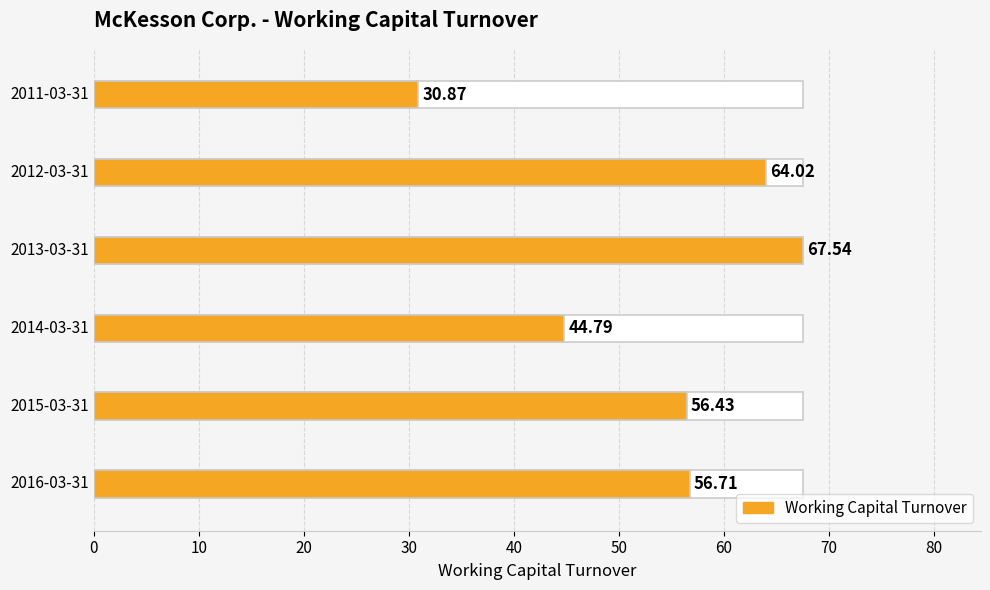

Are the bars grouped side by side (vs. stacked)?

No